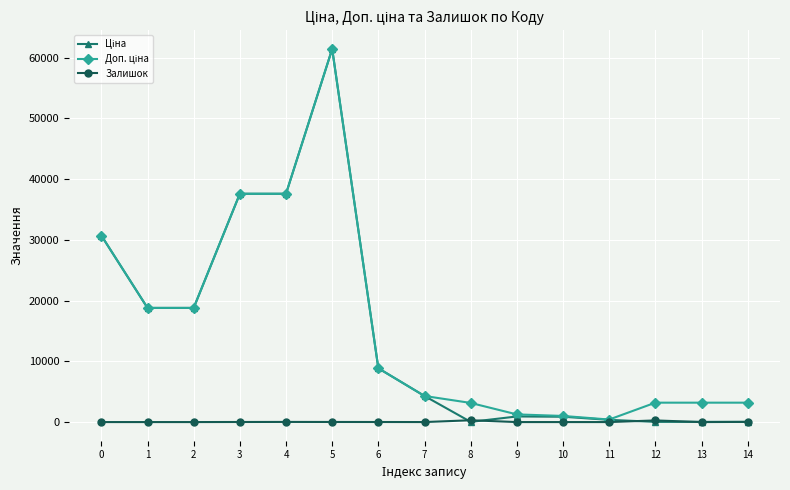

What is the maximum value shown in the chart?

61434.3